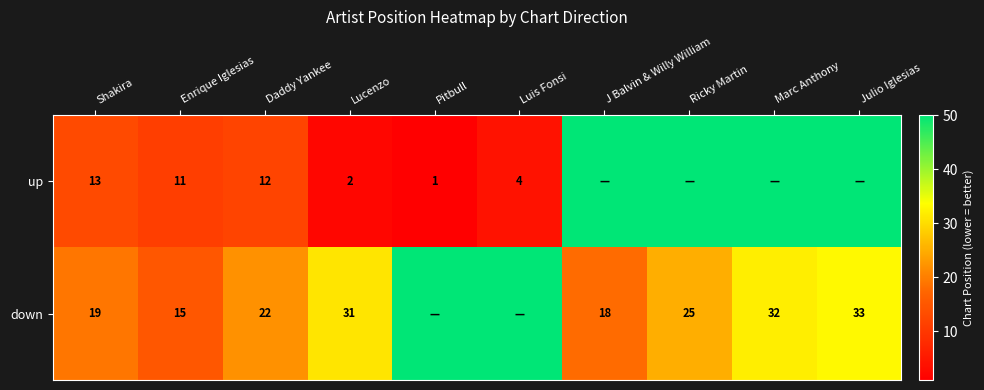

True or false: down has a value of 17 at Ricky Martin.

False